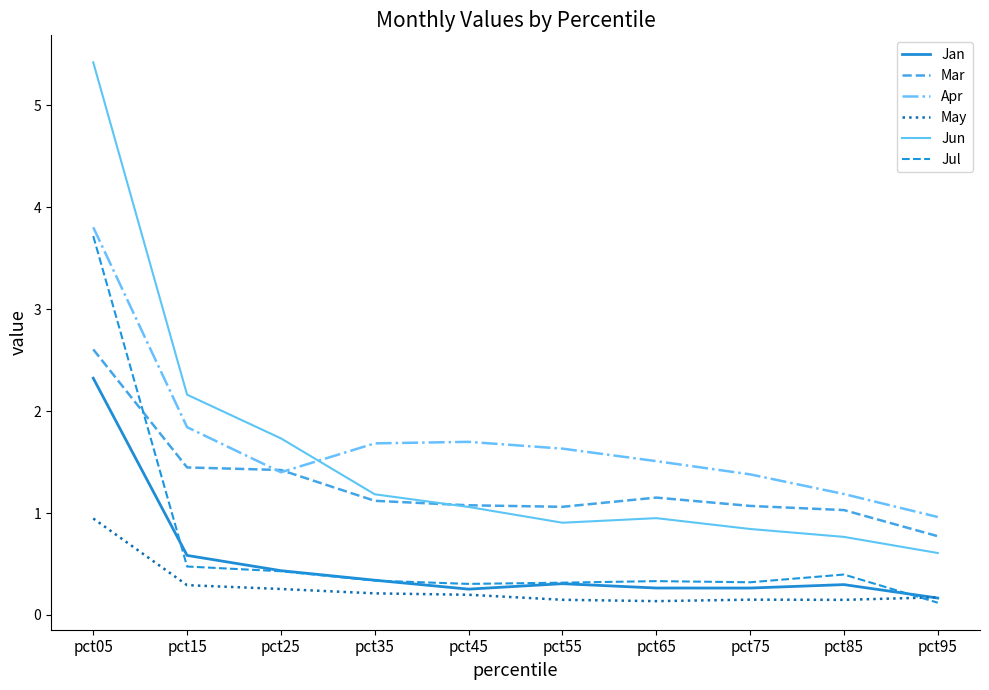

In Mar, how many points are higher than both neighbors (excluding endpoints)?

1